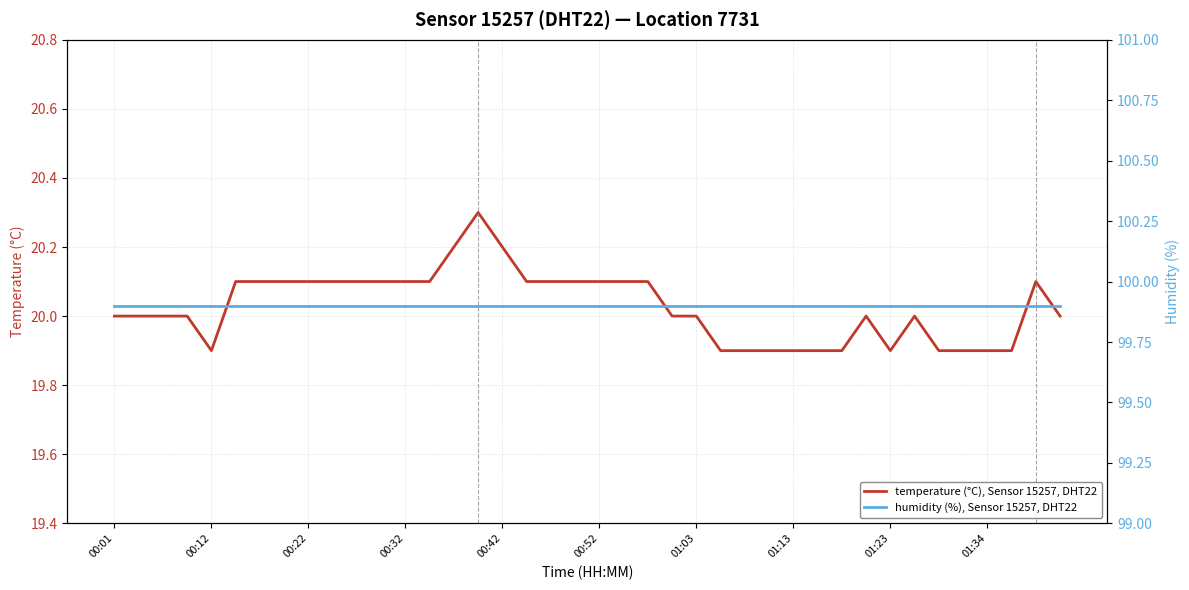

Which series has the largest range (max minus min)?

temperature (°C), Sensor 15257, DHT22